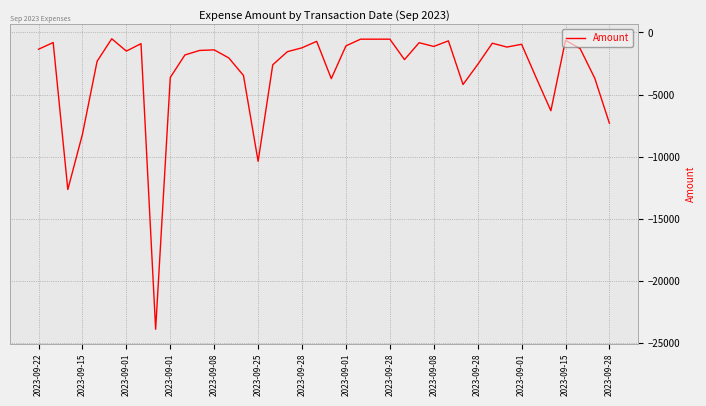

What is the minimum value shown in the chart?

-23886.0